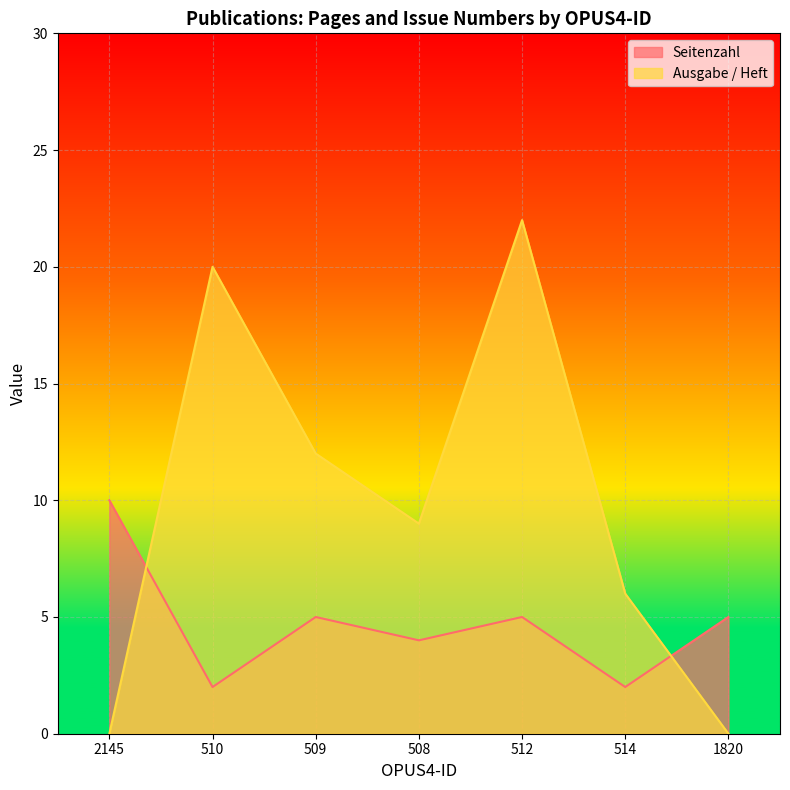

What is the label of the 3rd point from the right?

512